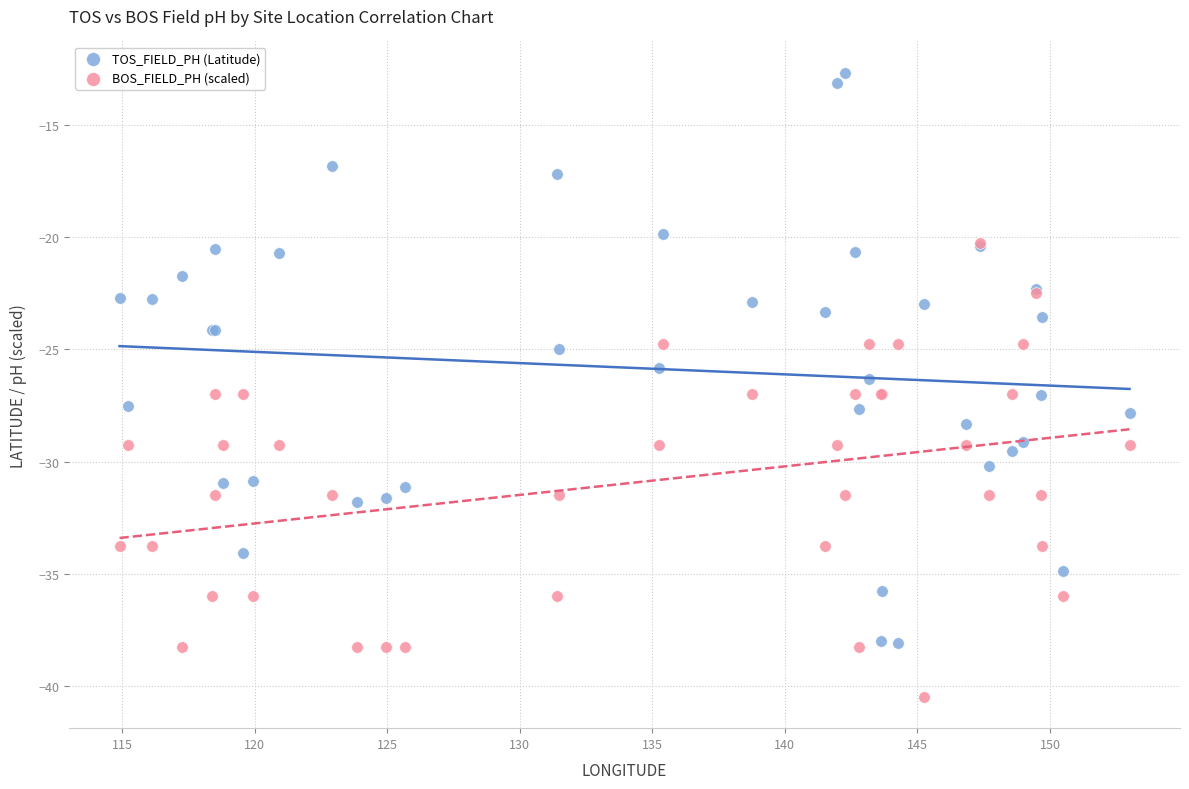

Which series has the widest spread of Y values?

TOS_FIELD_PH (Latitude)